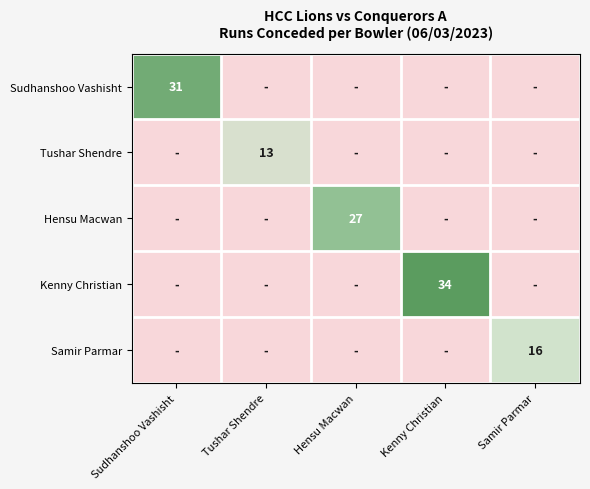

At which category does the chart reach its minimum across all series?

Tushar Shendre